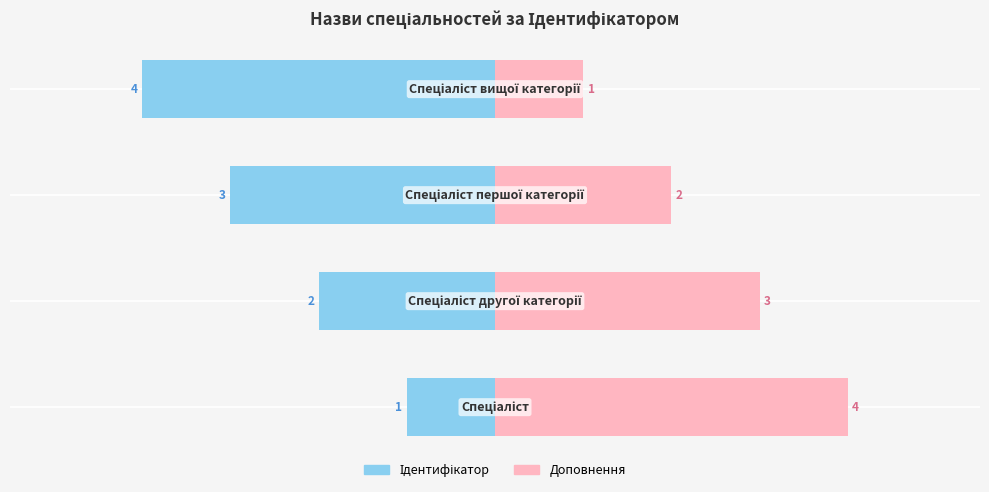

Between 2 and 3, which series saw the biggest shift?

Ідентифікатор